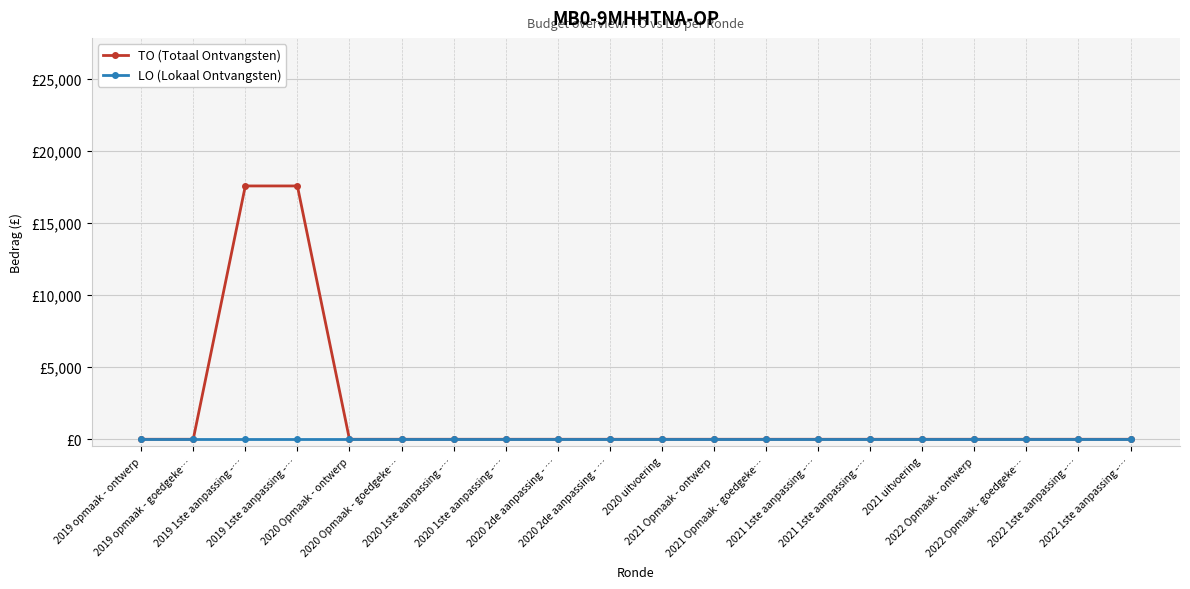

What are all the series names shown in the legend?

TO (Totaal Ontvangsten), LO (Lokaal Ontvangsten)